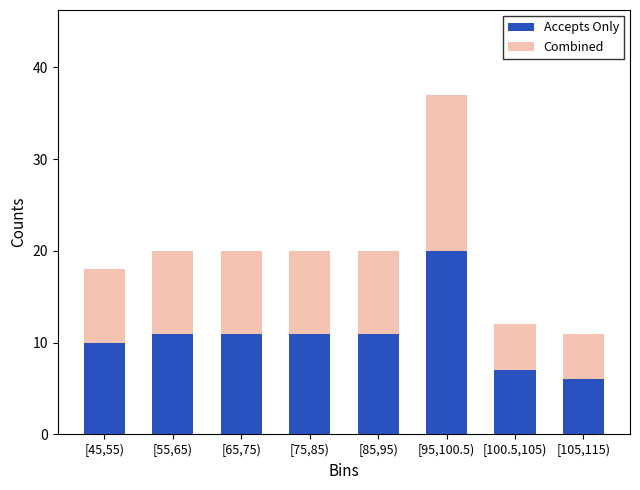

Reading left to right, what are the values for Accepts Only?

[45,55)=10	[55,65)=11	[65,75)=11	[75,85)=11	[85,95)=11	[95,100.5)=20	[100.5,105)=7	[105,115)=6